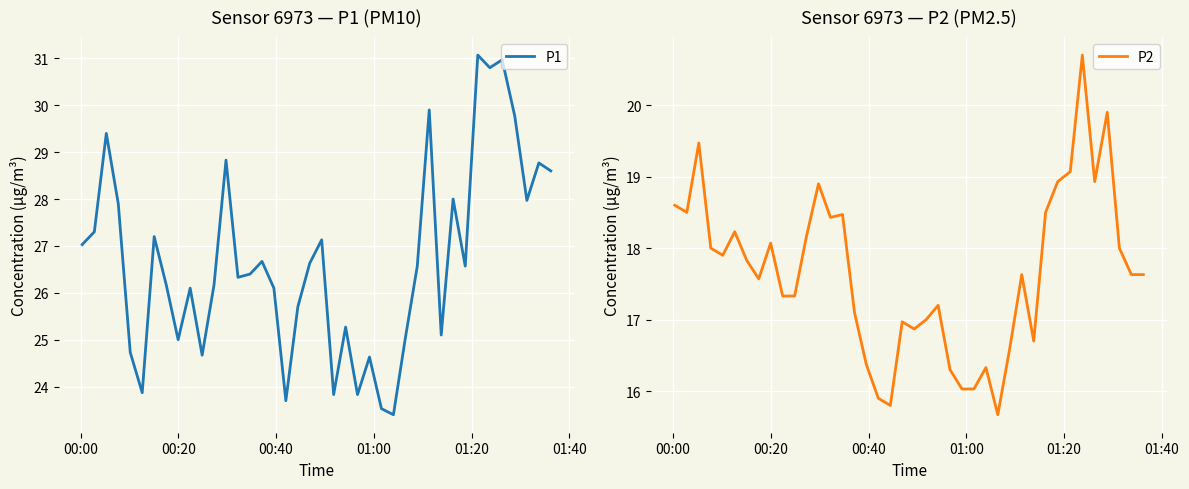

What is the lowest value of the P1 series?

23.4